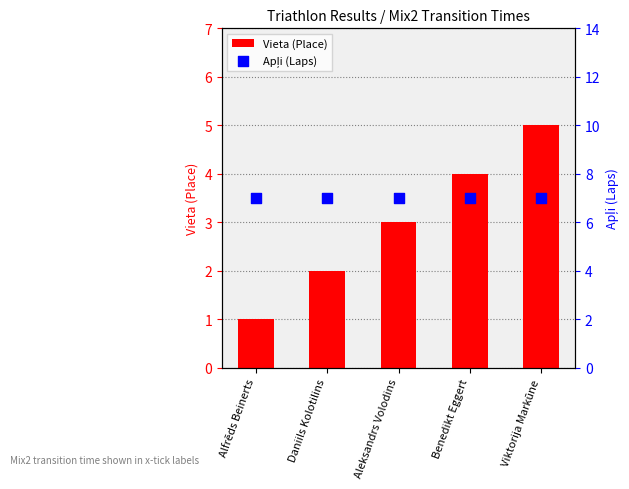

Which series has the largest Y range (max minus min)?

Vieta (Place)